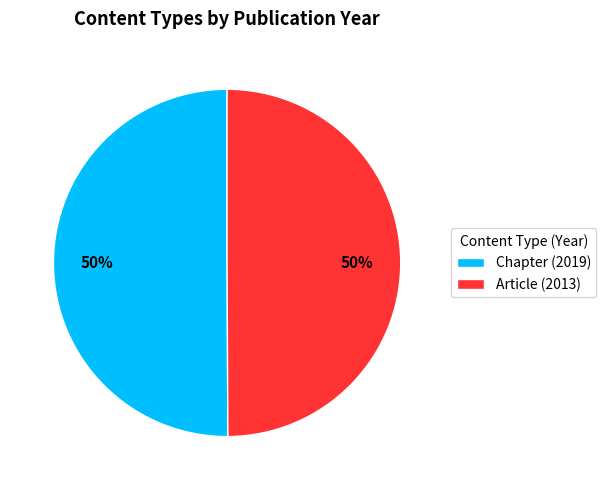

Approximately how many times larger is the value at Chapter compared to Article?

1.0